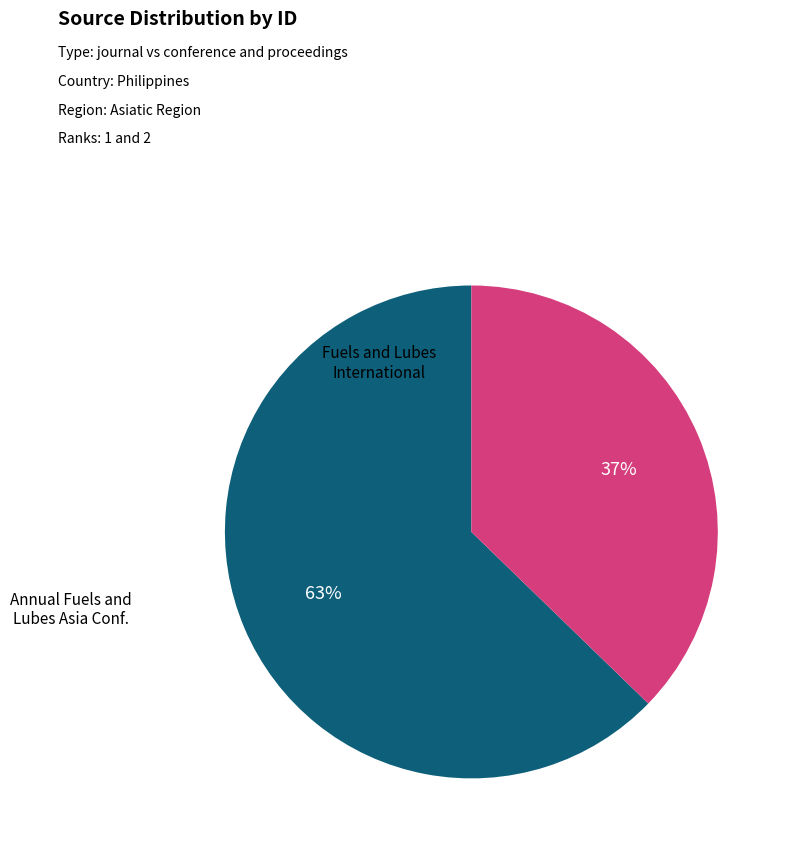

To the nearest percent, what is the average slice percentage?

50%